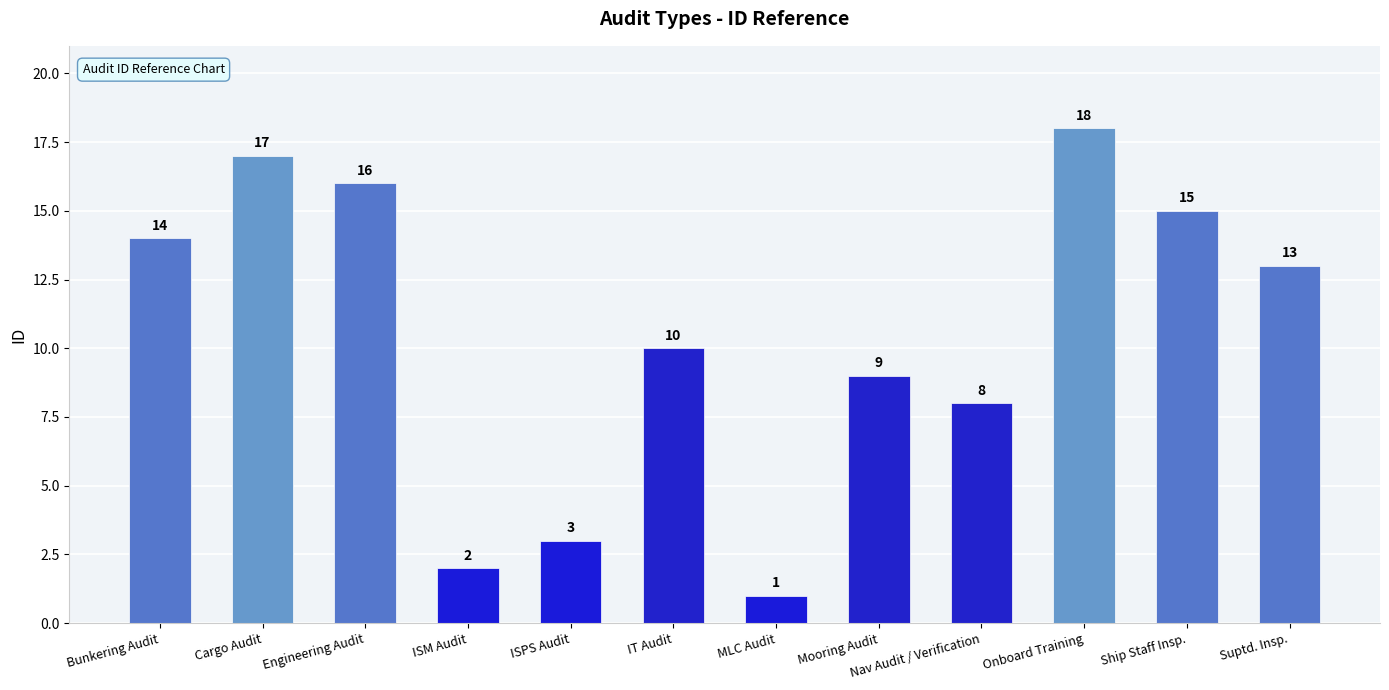

Reading left to right, list all the values displayed in this chart.

14	17	16	2	3	10	1	9	8	18	15	13